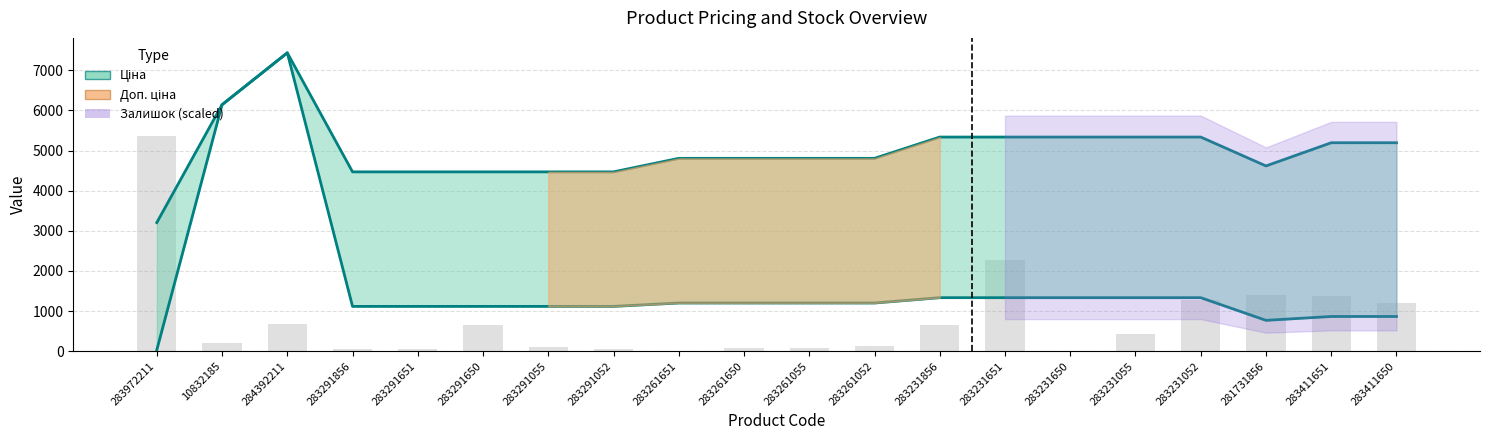

Which category has the lowest value across all series?

283972211